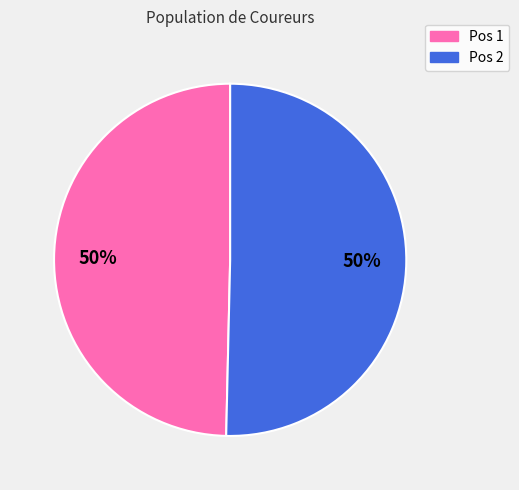

What is the ratio of the value at Pos 1 to the value at Pos 2?

1.0